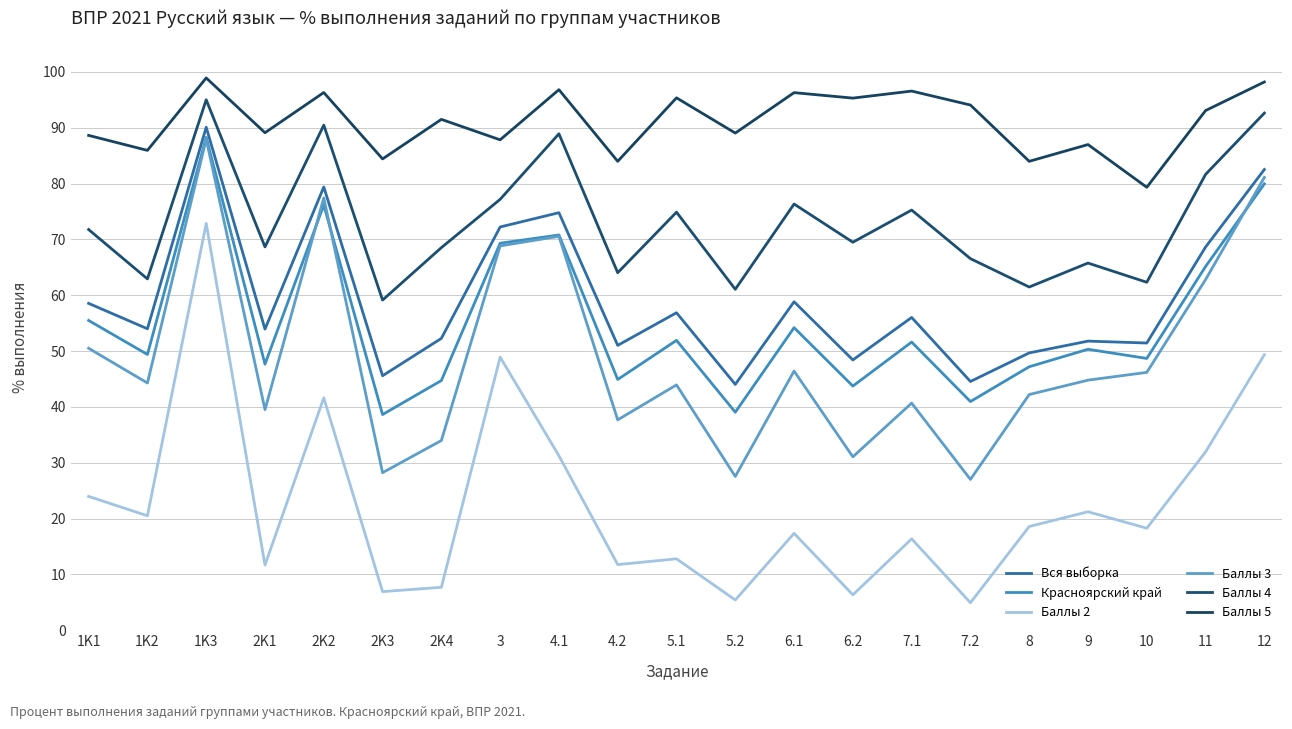

Is it true that Вся выборка equals 13.8 at 5.1?

False